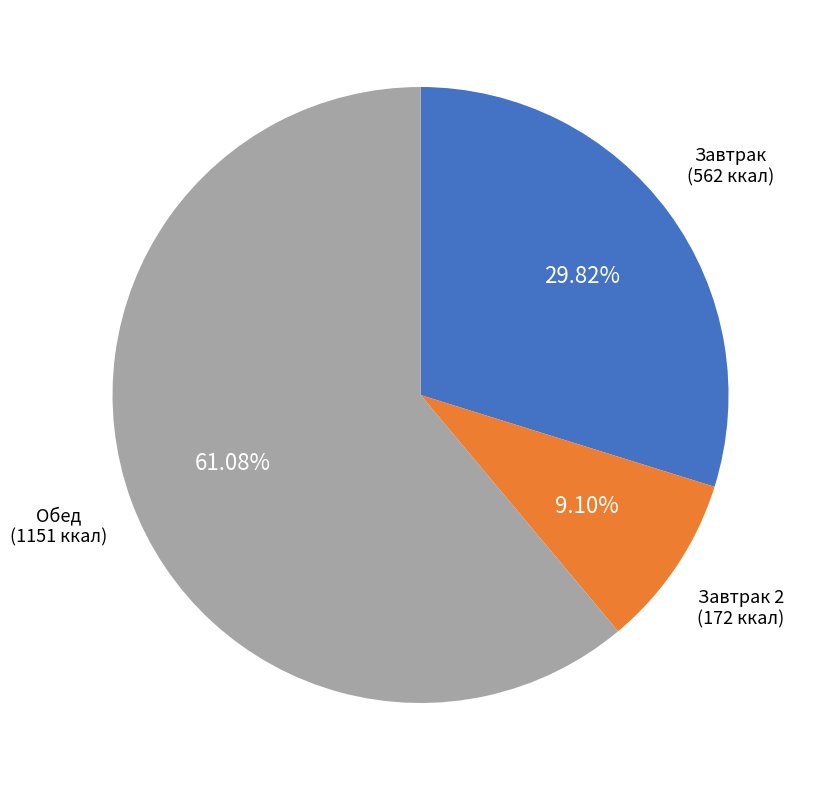

Does any single category account for the majority?

Yes